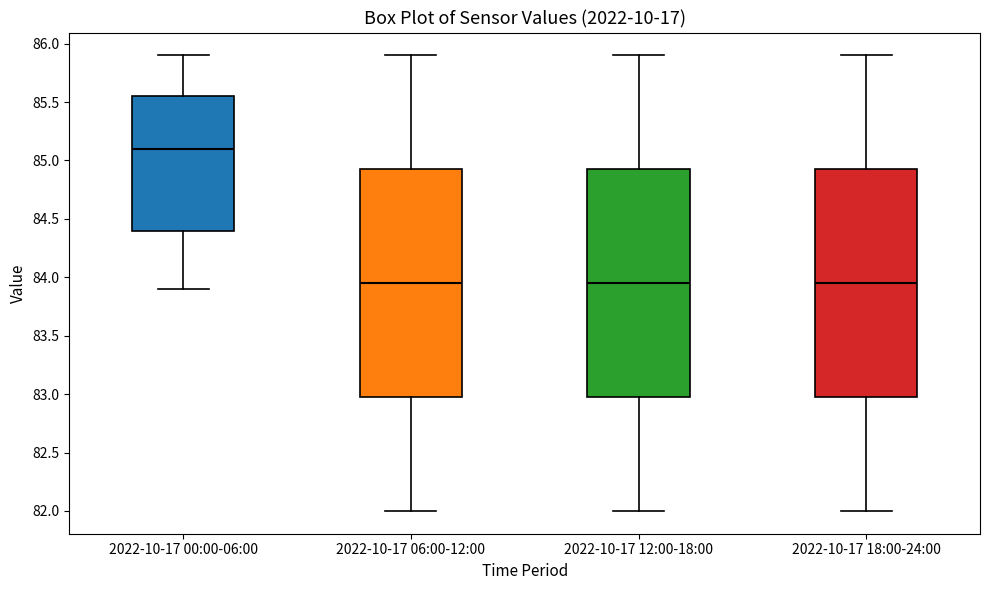

Where does the median line of the box for 2022-10-17 00:00-06:00 sit on the y-axis? The values are not printed on the chart, so give them approximately, as read against the axis.

85.10